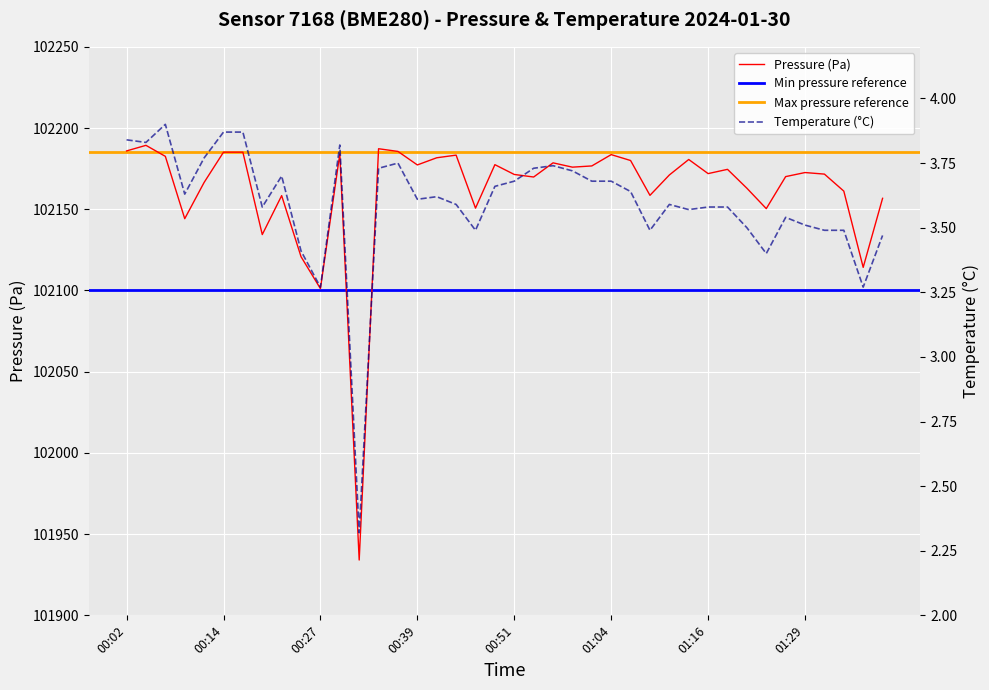

What is the label of the 13th point from the left?

00:32